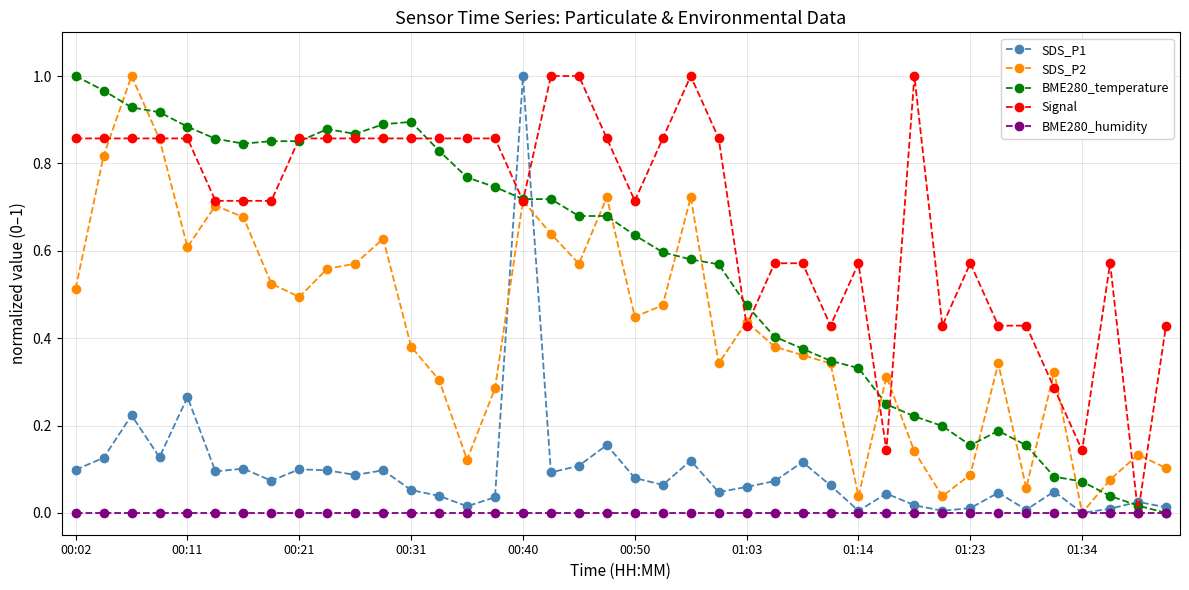

True or false: BME280_temperature has more than 0 interior local peaks.

True